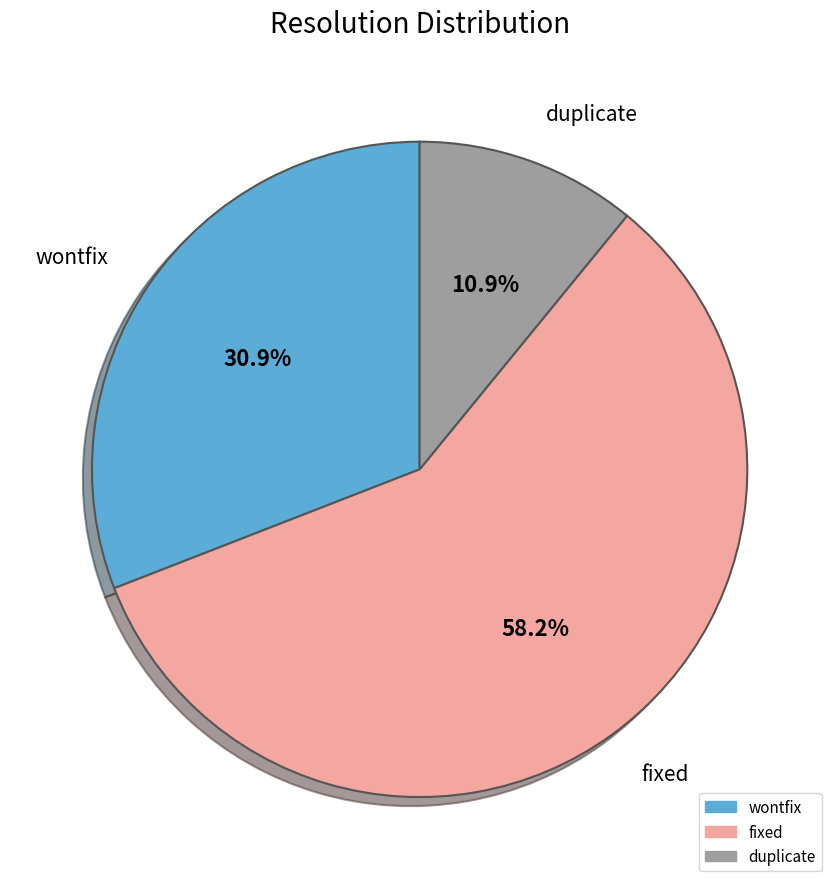

Combined, do duplicate and fixed account for over 50%?

Yes